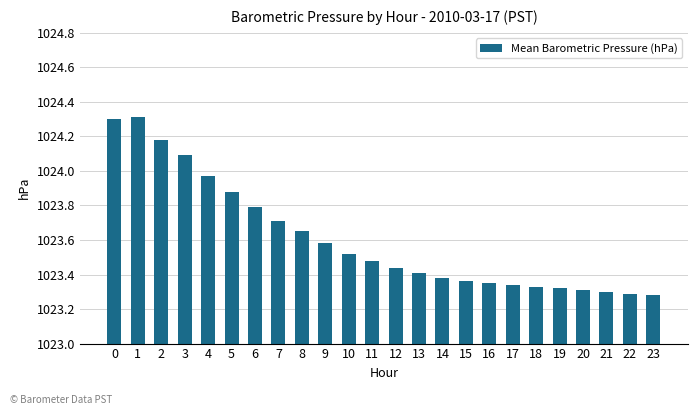

What is the change in value from 14 to 21?

-0.1